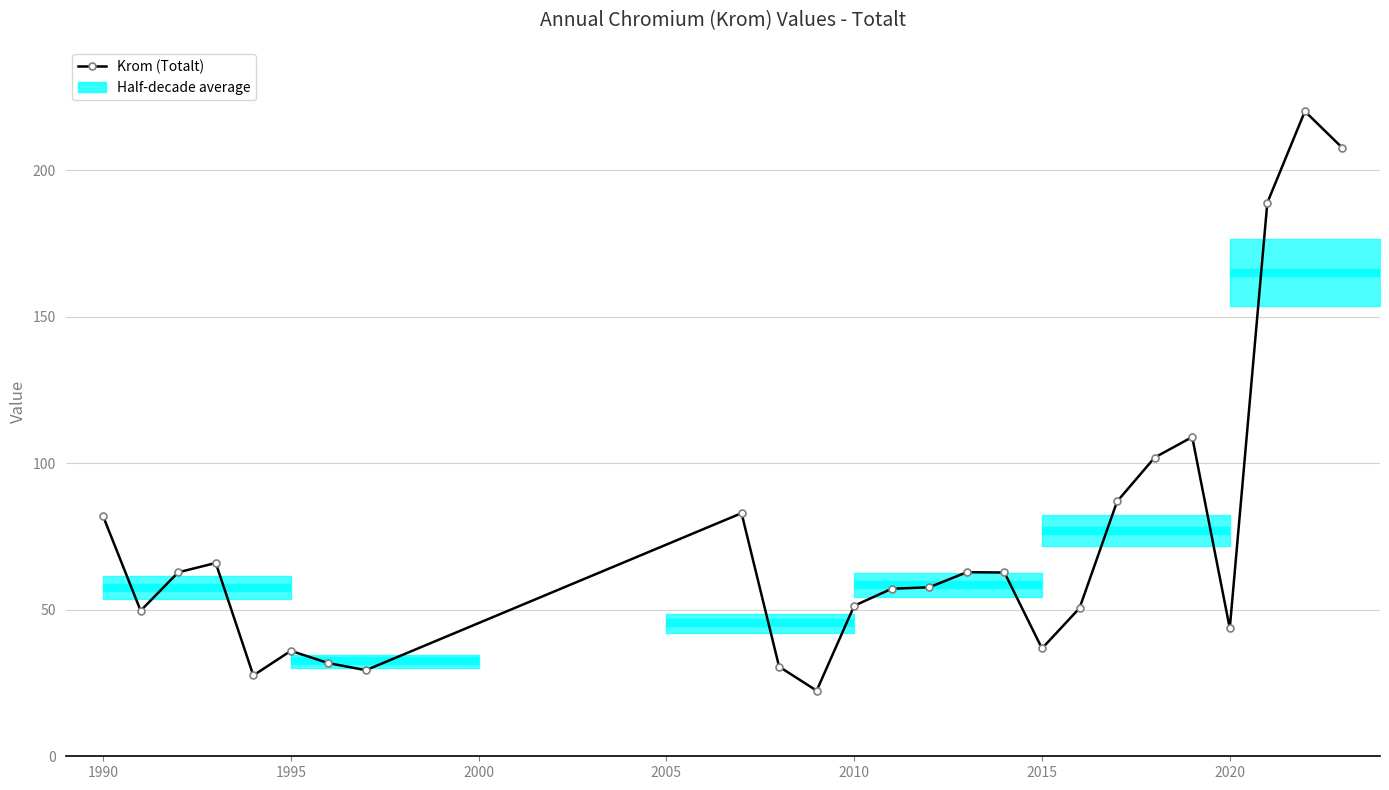

How many lines are shown in the chart?

1